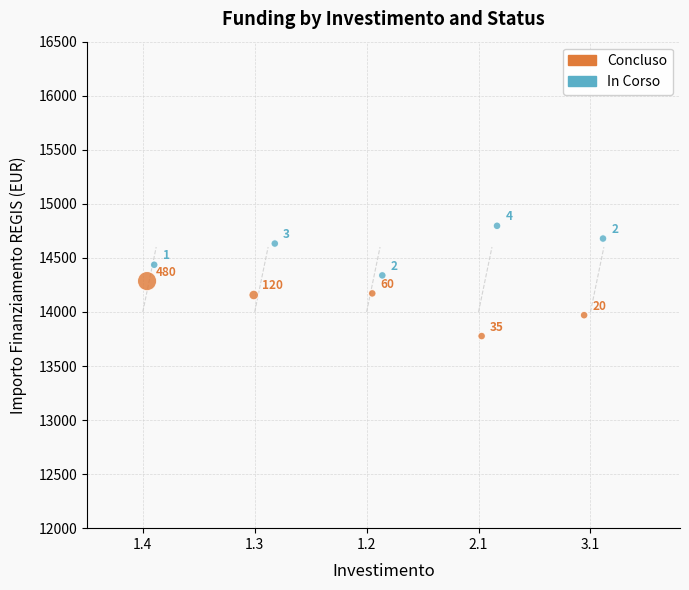

Which series contains the lowest Y value?

Concluso